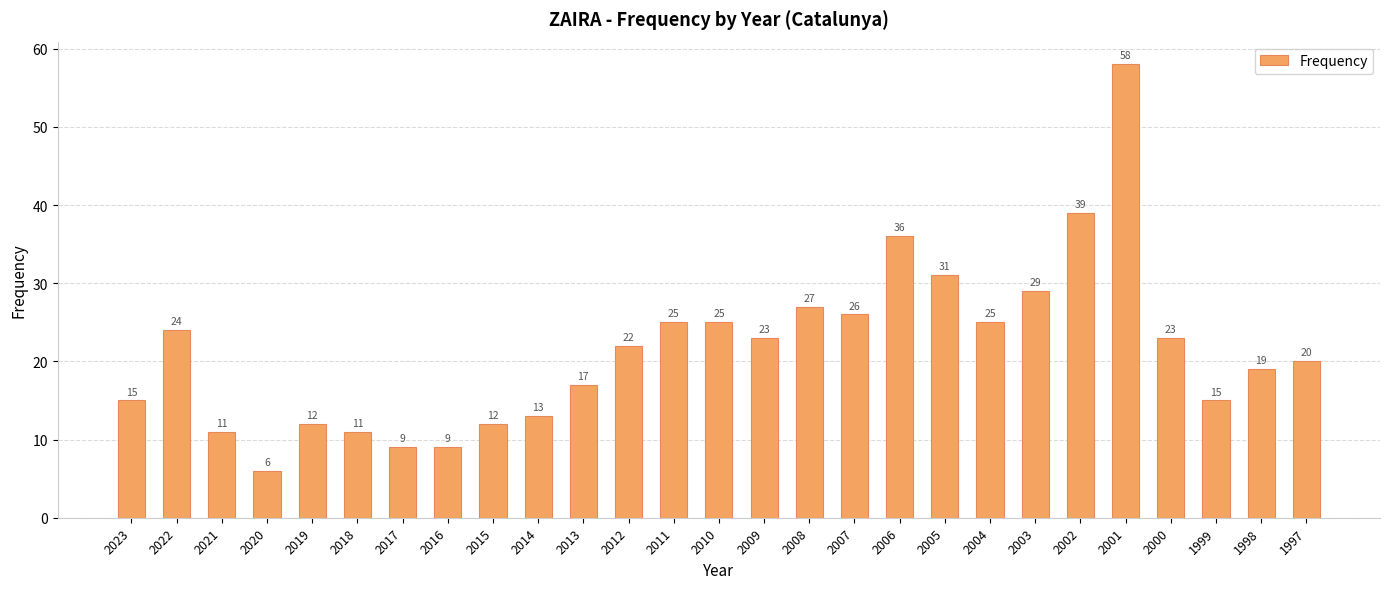

The value at 2008 is 27. True or false?

True